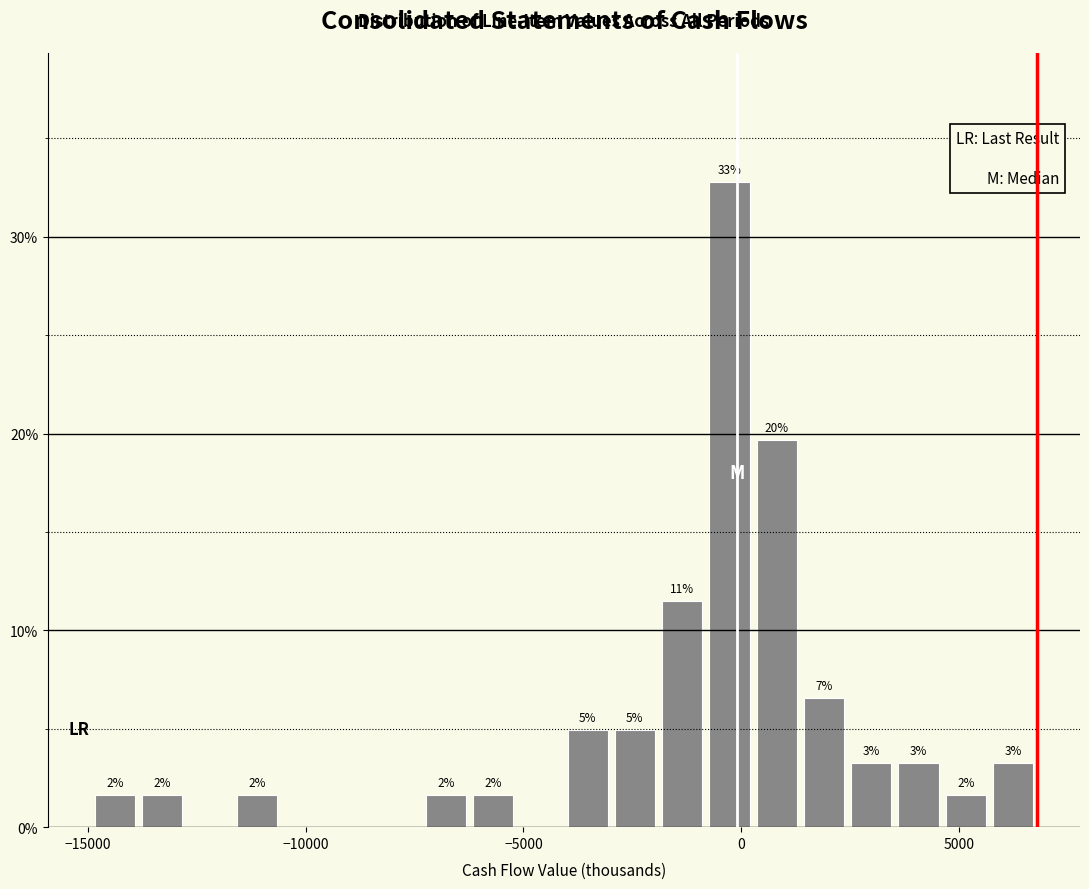

Around what value on the x-axis is the tallest bar? Give the approximate position of its centre, as read against the axis.

-500